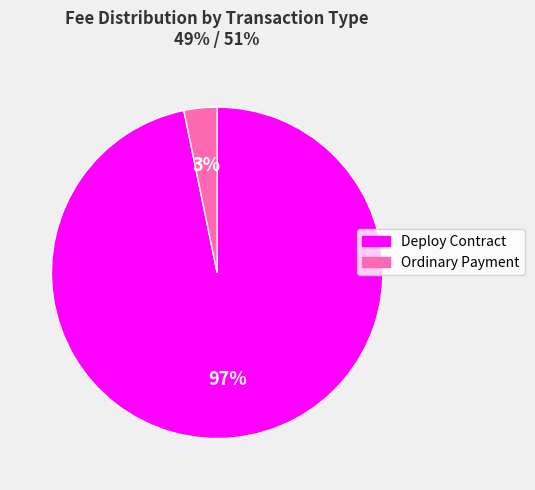

Which category has the smallest portion of the pie?

Ordinary Payment